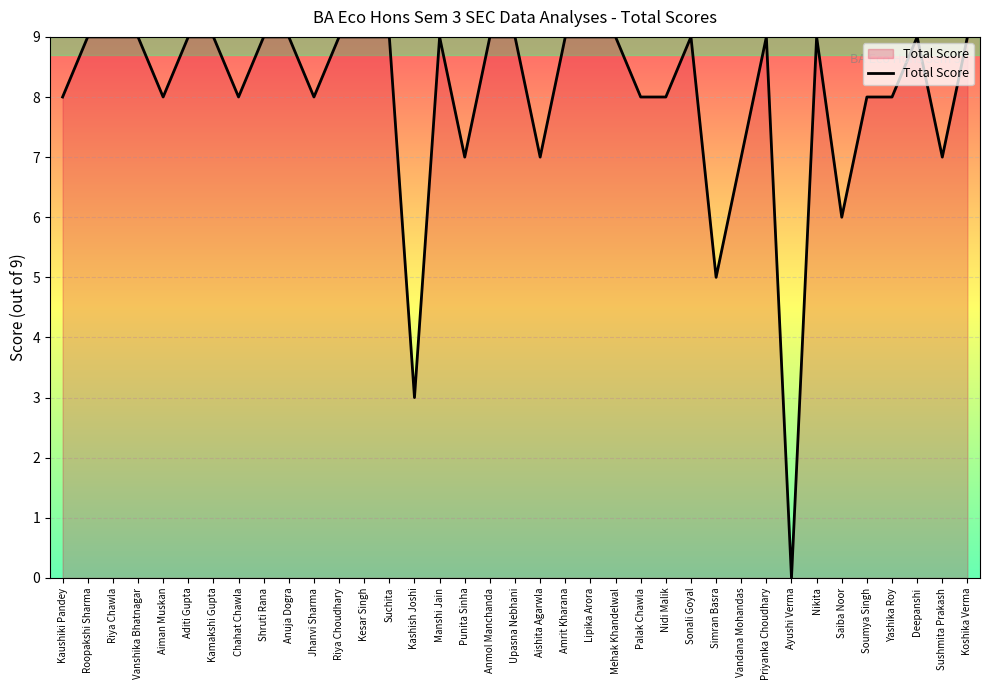

What is the difference between the maximum and second lowest values?

6